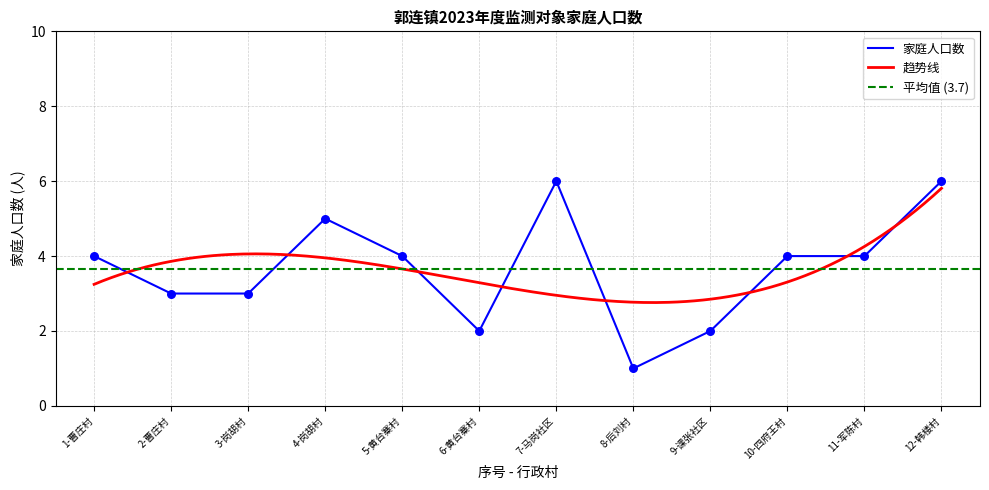

What is the ratio of the value at 10-四府王村 to the value at 1-曹庄村?

1.0